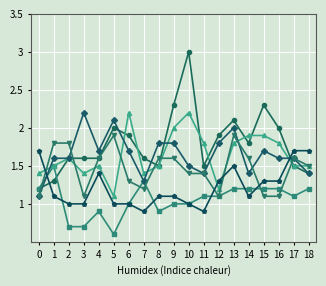

What is the maximum value shown in the chart?

3.0